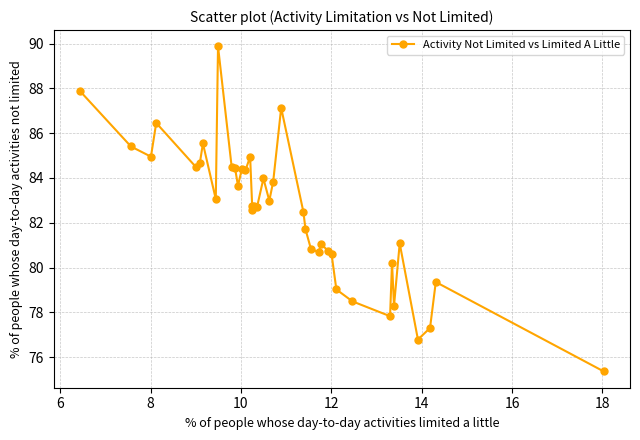

What is the value of the 28th point from the left?

81.1